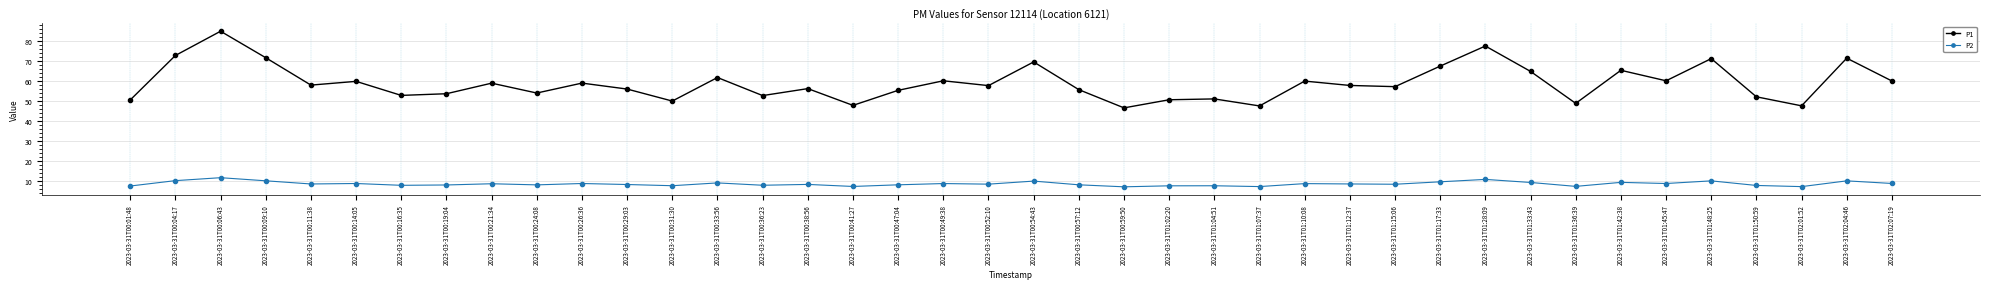

True or false: P2 has a value of 11.9 at 2023-03-31T00:49:38.

False